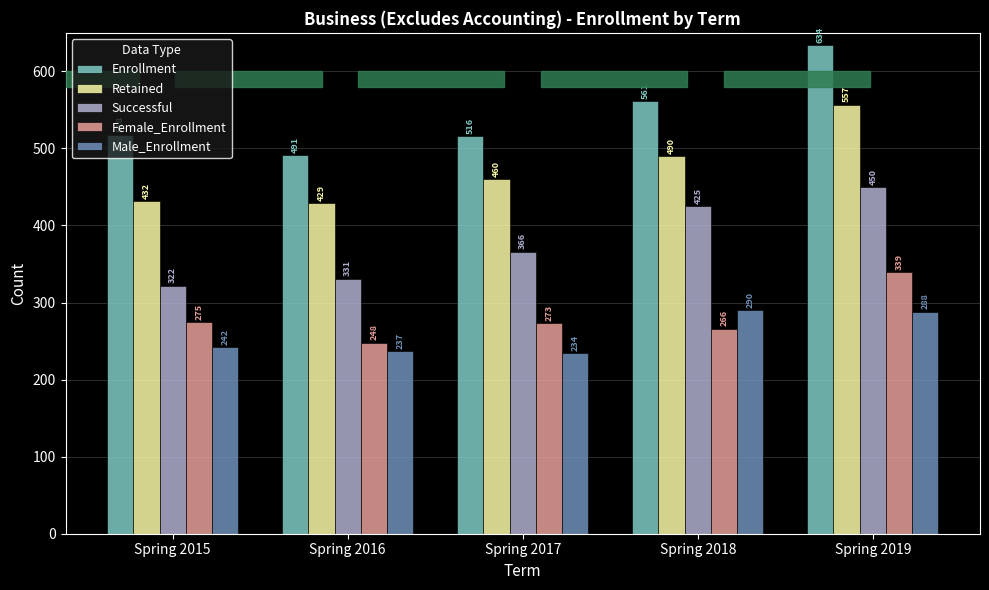

Reading left to right, list all the values displayed in this chart.

Enrollment: 518	491	516	561	634
Retained: 432	429	460	490	557
Successful: 322	331	366	425	450
Female_Enrollment: 275	248	273	266	339
Male_Enrollment: 242	237	234	290	288